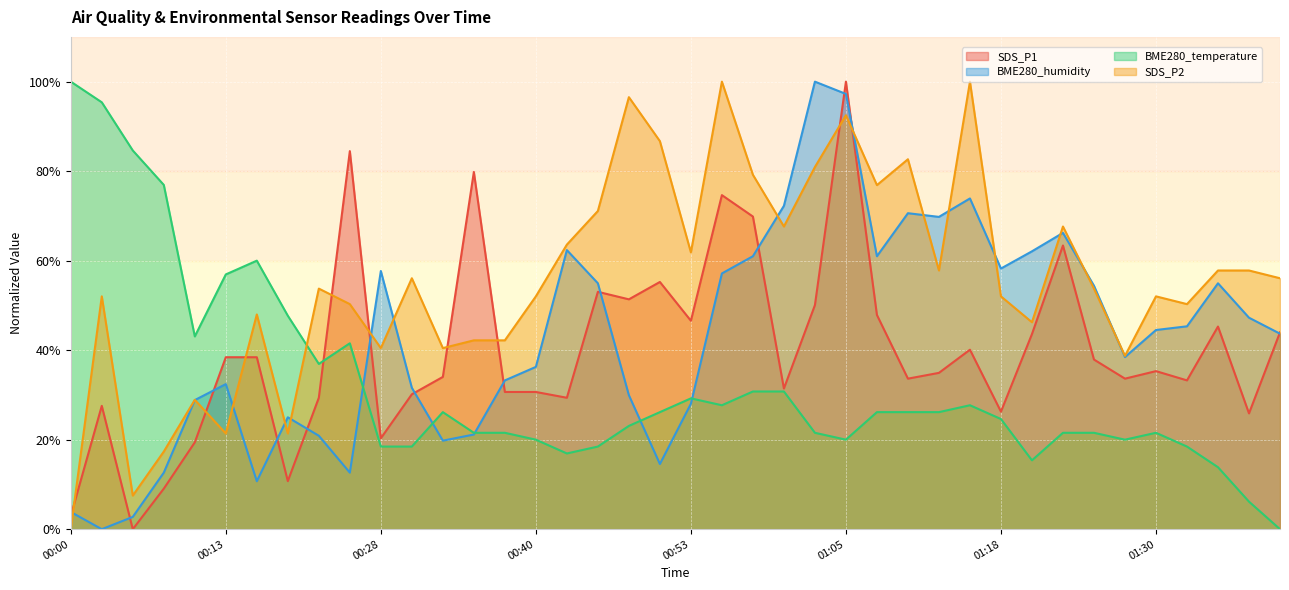

Reading right to left, what are all the values shown in this chart?

SDS_P1: 01:40=44.0	01:37=25.9	01:35=45.3	01:32=33.2	01:30=35.3	01:27=33.6	01:25=37.9	01:23=63.4	01:20=43.6	01:18=26.3	01:15=40.1	01:13=34.9	01:10=33.6	01:08=47.9	01:05=100.0	01:03=50.1	01:00=31.4	00:58=69.9	00:55=74.6	00:53=46.6	00:50=55.2	00:48=51.4	00:45=53.0	00:43=29.4	00:40=30.7	00:38=30.7	00:35=79.8	00:33=34.0	00:30=30.1	00:28=20.3	00:25=84.5	00:23=29.4	00:21=10.7	00:15=38.4	00:13=38.4	00:10=19.4	00:08=9.1	00:05=0.0	00:03=27.6	00:00=3.0
BME280_humidity: 01:40=43.7	01:37=47.3	01:35=54.9	01:32=45.3	01:30=44.5	01:27=38.5	01:25=54.4	01:23=66.2	01:20=62.1	01:18=58.2	01:15=73.9	01:13=69.8	01:10=70.6	01:08=61.0	01:05=97.3	01:03=100.0	01:00=72.3	00:58=61.0	00:55=57.1	00:53=28.0	00:50=14.6	00:48=29.9	00:45=54.9	00:43=62.4	00:40=36.3	00:38=33.2	00:35=21.2	00:33=19.8	00:30=31.6	00:28=57.7	00:25=12.6	00:23=20.9	00:21=25.0	00:15=10.7	00:13=32.4	00:10=28.8	00:08=12.6	00:05=2.7	00:03=0.0	00:00=3.8
BME280_temperature: 01:40=0.0	01:37=6.2	01:35=13.8	01:32=18.5	01:30=21.5	01:27=20.0	01:25=21.5	01:23=21.5	01:20=15.4	01:18=24.6	01:15=27.7	01:13=26.2	01:10=26.2	01:08=26.2	01:05=20.0	01:03=21.5	01:00=30.8	00:58=30.8	00:55=27.7	00:53=29.2	00:50=26.2	00:48=23.1	00:45=18.5	00:43=16.9	00:40=20.0	00:38=21.5	00:35=21.5	00:33=26.2	00:30=18.5	00:28=18.5	00:25=41.5	00:23=36.9	00:21=47.7	00:15=60.0	00:13=56.9	00:10=43.1	00:08=76.9	00:05=84.6	00:03=95.4	00:00=100.0
SDS_P2: 01:40=56.1	01:37=57.8	01:35=57.8	01:32=50.3	01:30=52.0	01:27=38.7	01:25=53.8	01:23=67.6	01:20=46.2	01:18=52.0	01:15=100.0	01:13=57.8	01:10=82.7	01:08=76.9	01:05=92.5	01:03=80.9	01:00=67.6	00:58=79.2	00:55=100.0	00:53=61.8	00:50=86.7	00:48=96.5	00:45=71.1	00:43=63.6	00:40=52.0	00:38=42.2	00:35=42.2	00:33=40.5	00:30=56.1	00:28=40.5	00:25=50.3	00:23=53.8	00:21=21.4	00:15=48.0	00:13=21.4	00:10=28.9	00:08=17.3	00:05=7.5	00:03=52.0	00:00=0.0